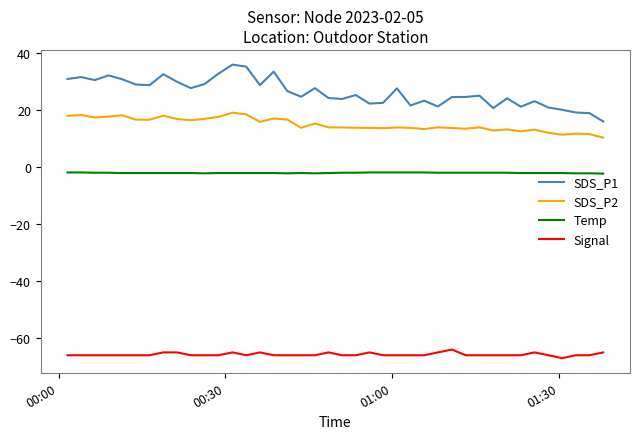

True or false: SDS_P2 and Signal intersect in this chart.

False